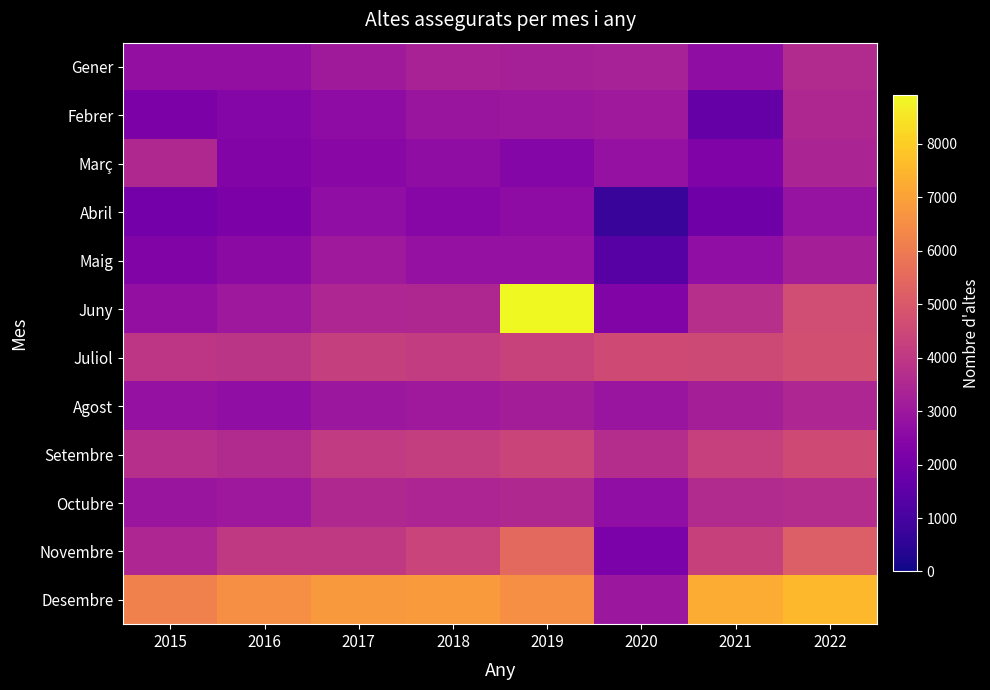

Which label corresponds to the largest value in the chart?

2019